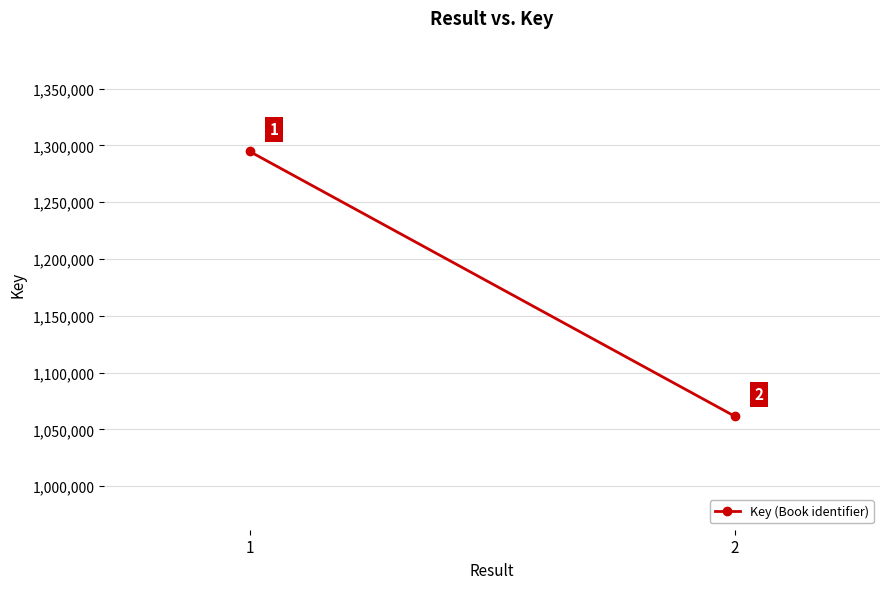

What is the maximum value shown in the chart?

1294678